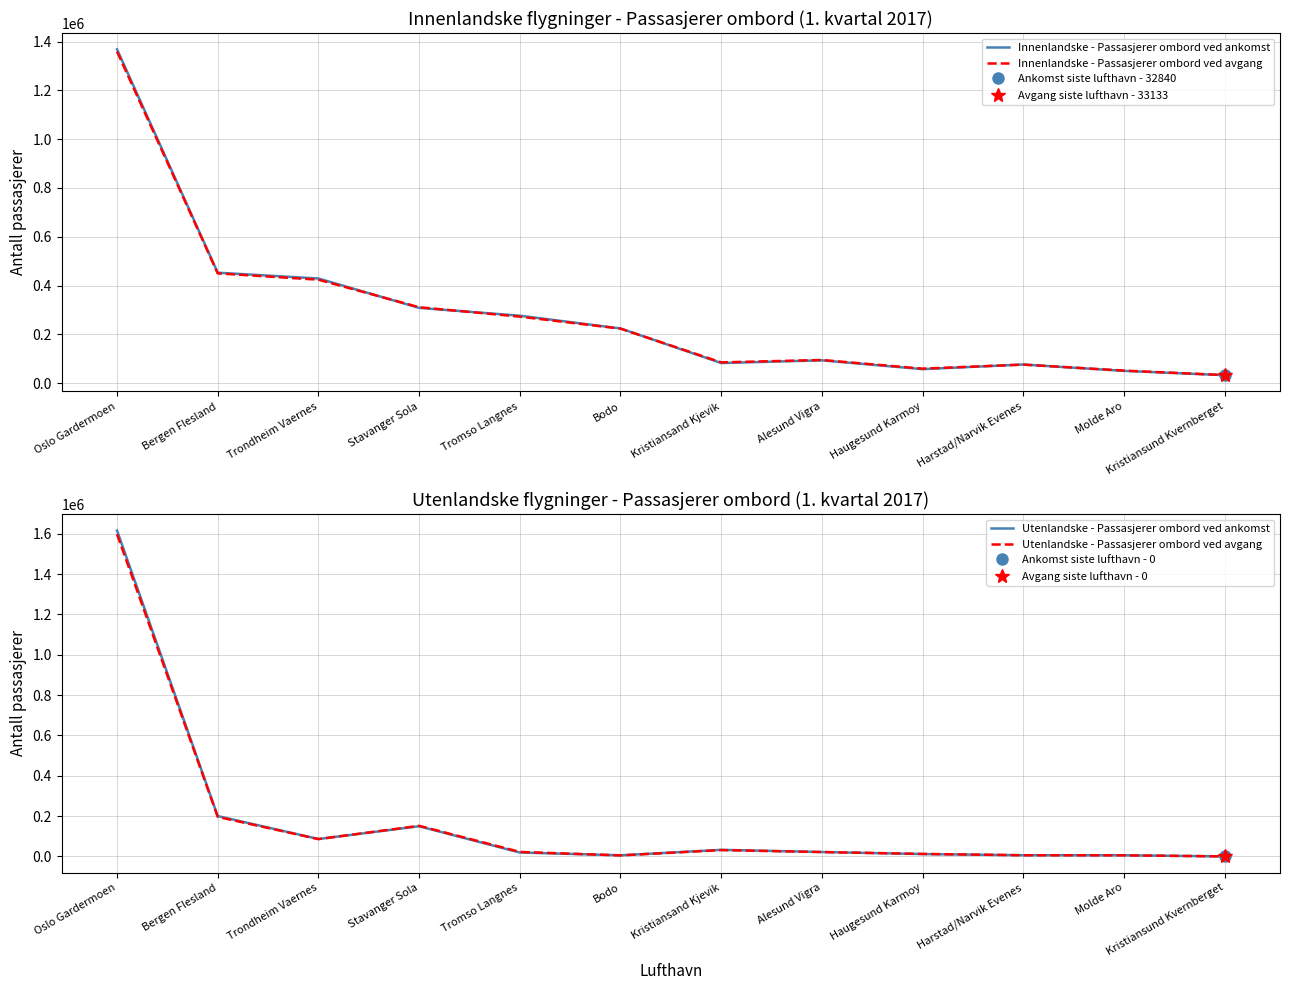

What is the spread (max minus min) of values at Harstad/Narvik Evenes?

70861